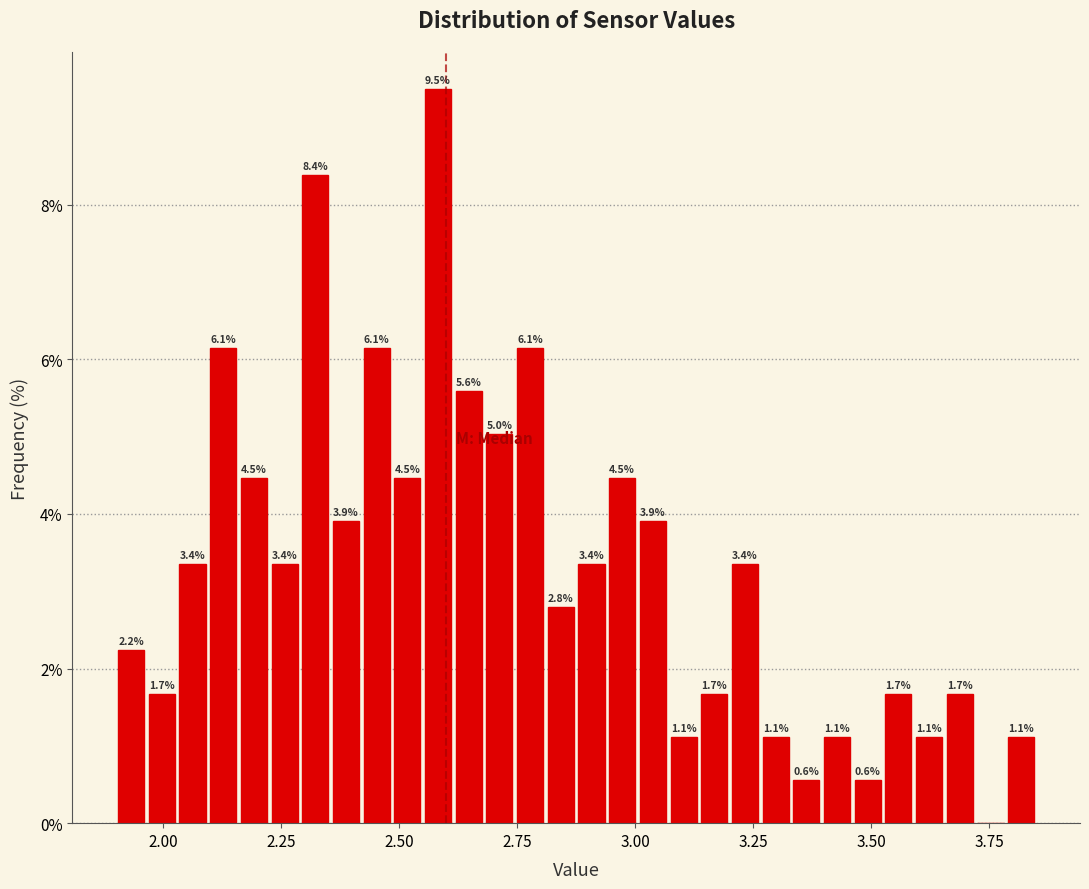

Around what value on the x-axis is the tallest bar? Give the approximate position of its centre, as read against the axis.

2.60